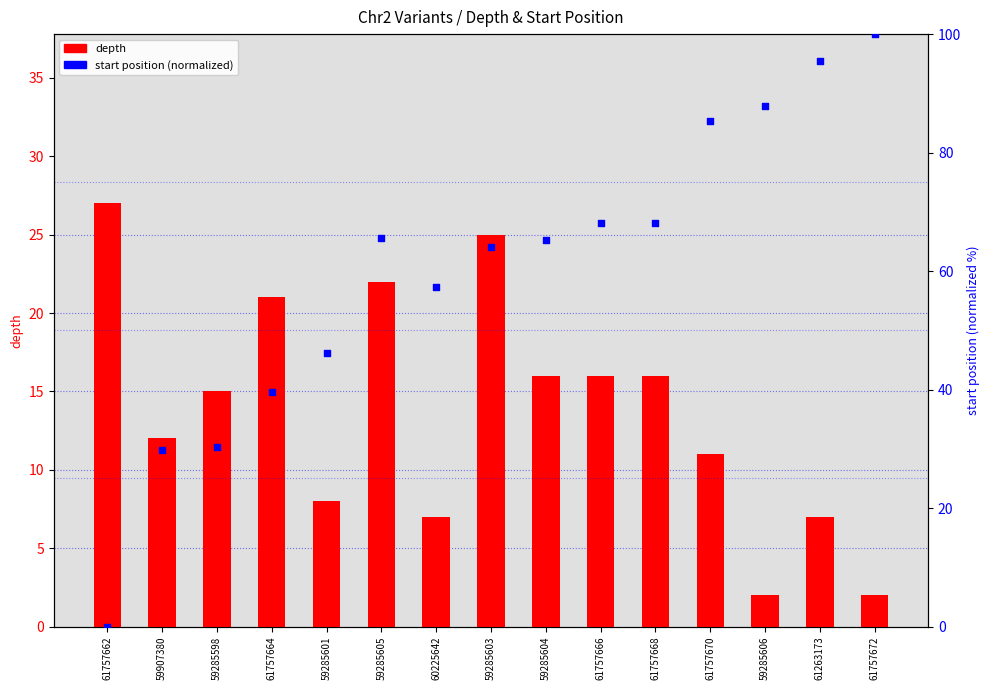

What is the total value across all series at 59285603?

89.1